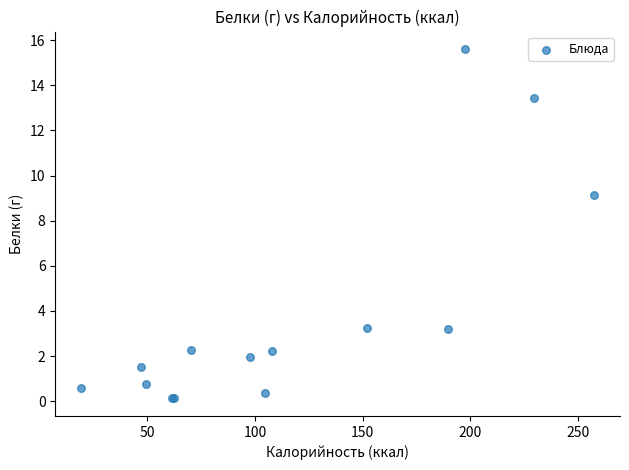

What Y value in the scatter plot is closest to 7?

9.1